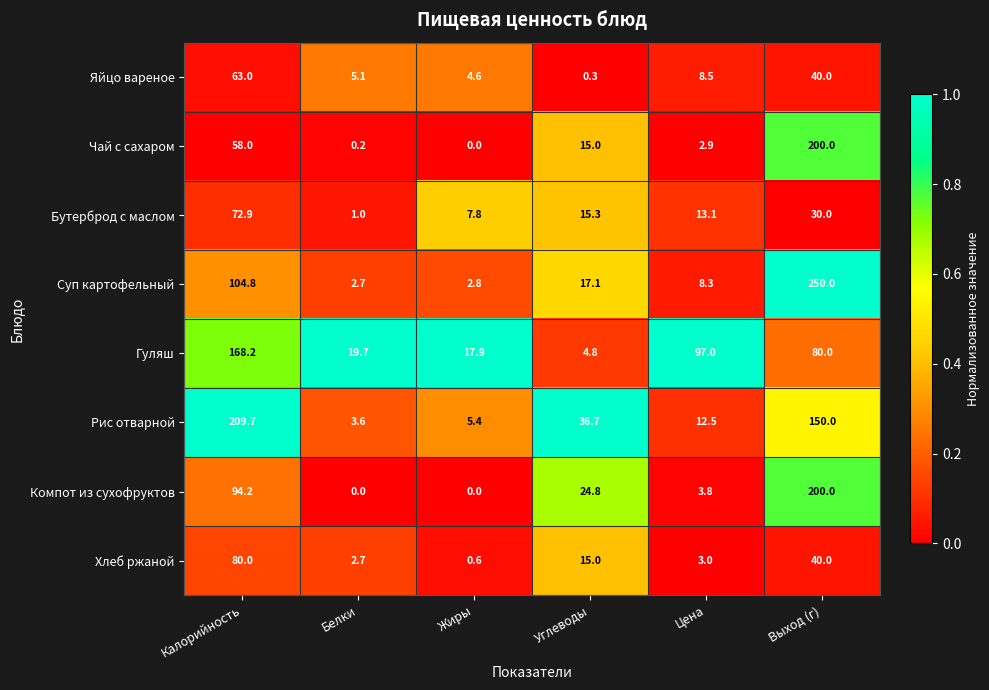

Which series changed the most between Калорийность and Цена?

Рис отварной